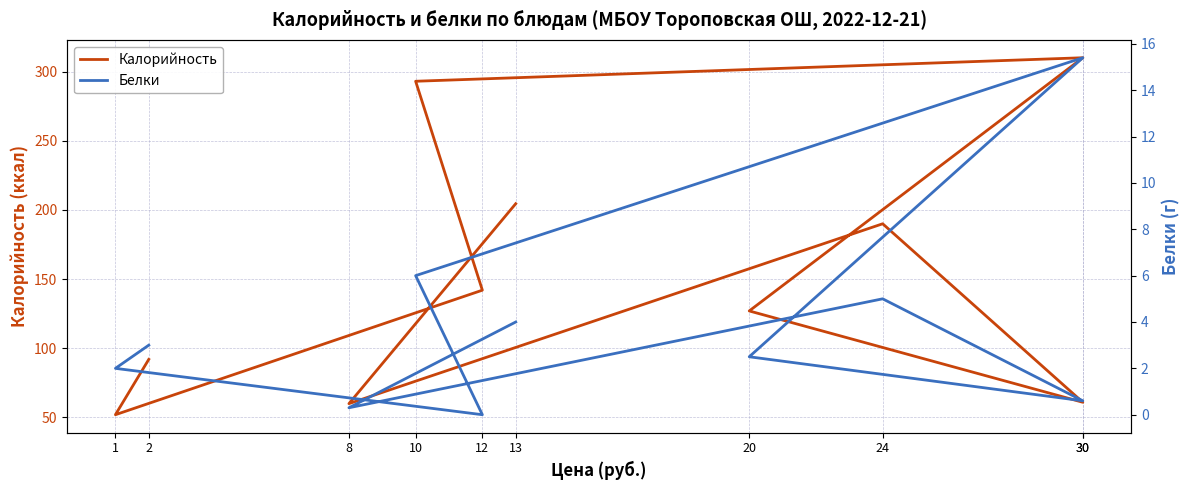

Is the value of Белки at 2 greater than the value of Калорийность at 20?

No